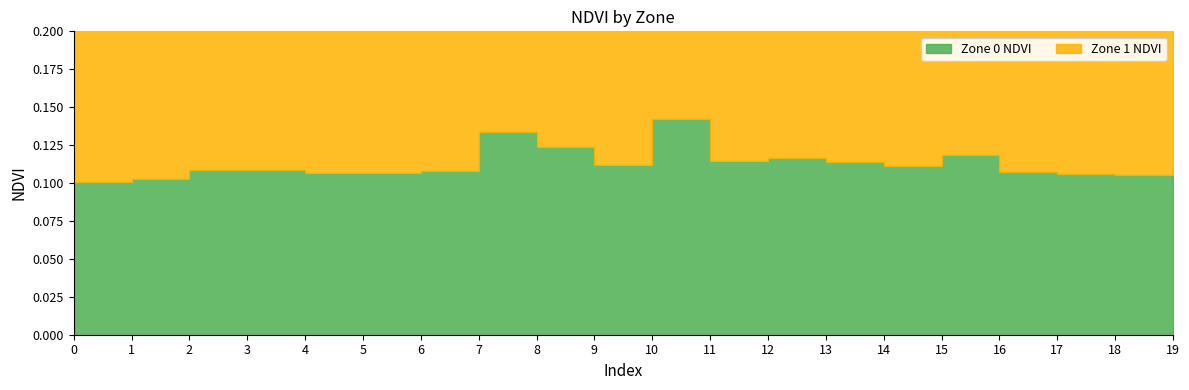

What are all the series names shown in the legend?

Zone 0 NDVI, Zone 1 NDVI